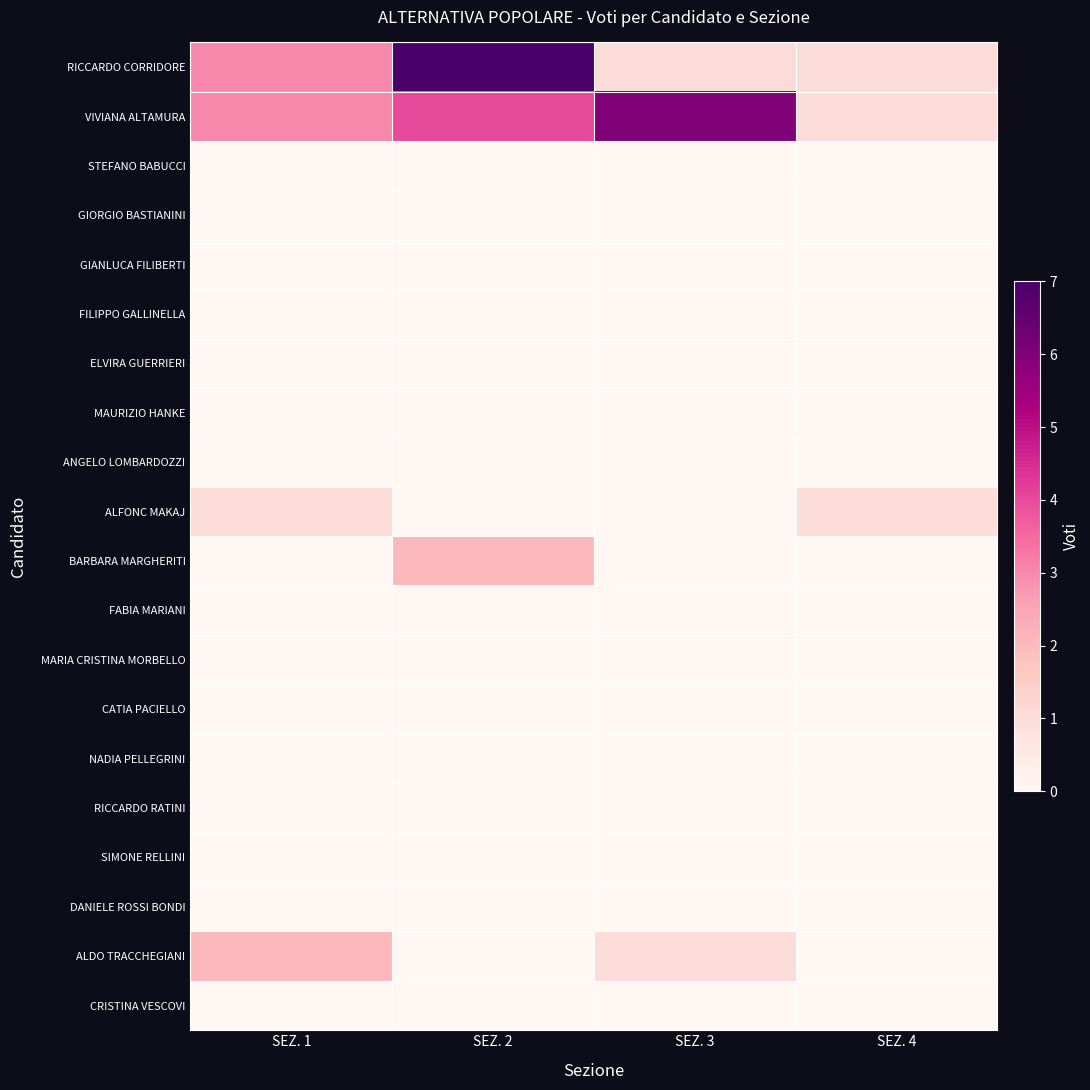

Reading right to left, transcribe all the data shown in this chart.

RICCARDO CORRIDORE: SEZ. 4=1	SEZ. 3=1	SEZ. 2=7	SEZ. 1=3
VIVIANA ALTAMURA: SEZ. 4=1	SEZ. 3=6	SEZ. 2=4	SEZ. 1=3
STEFANO BABUCCI: SEZ. 4=0	SEZ. 3=0	SEZ. 2=0	SEZ. 1=0
GIORGIO BASTIANINI: SEZ. 4=0	SEZ. 3=0	SEZ. 2=0	SEZ. 1=0
GIANLUCA FILIBERTI: SEZ. 4=0	SEZ. 3=0	SEZ. 2=0	SEZ. 1=0
FILIPPO GALLINELLA: SEZ. 4=0	SEZ. 3=0	SEZ. 2=0	SEZ. 1=0
ELVIRA GUERRIERI: SEZ. 4=0	SEZ. 3=0	SEZ. 2=0	SEZ. 1=0
MAURIZIO HANKE: SEZ. 4=0	SEZ. 3=0	SEZ. 2=0	SEZ. 1=0
ANGELO LOMBARDOZZI: SEZ. 4=0	SEZ. 3=0	SEZ. 2=0	SEZ. 1=0
ALFONC MAKAJ: SEZ. 4=1	SEZ. 3=0	SEZ. 2=0	SEZ. 1=1
BARBARA MARGHERITI: SEZ. 4=0	SEZ. 3=0	SEZ. 2=2	SEZ. 1=0
FABIA MARIANI: SEZ. 4=0	SEZ. 3=0	SEZ. 2=0	SEZ. 1=0
MARIA CRISTINA MORBELLO: SEZ. 4=0	SEZ. 3=0	SEZ. 2=0	SEZ. 1=0
CATIA PACIELLO: SEZ. 4=0	SEZ. 3=0	SEZ. 2=0	SEZ. 1=0
NADIA PELLEGRINI: SEZ. 4=0	SEZ. 3=0	SEZ. 2=0	SEZ. 1=0
RICCARDO RATINI: SEZ. 4=0	SEZ. 3=0	SEZ. 2=0	SEZ. 1=0
SIMONE RELLINI: SEZ. 4=0	SEZ. 3=0	SEZ. 2=0	SEZ. 1=0
DANIELE ROSSI BONDI: SEZ. 4=0	SEZ. 3=0	SEZ. 2=0	SEZ. 1=0
ALDO TRACCHEGIANI: SEZ. 4=0	SEZ. 3=1	SEZ. 2=0	SEZ. 1=2
CRISTINA VESCOVI: SEZ. 4=0	SEZ. 3=0	SEZ. 2=0	SEZ. 1=0